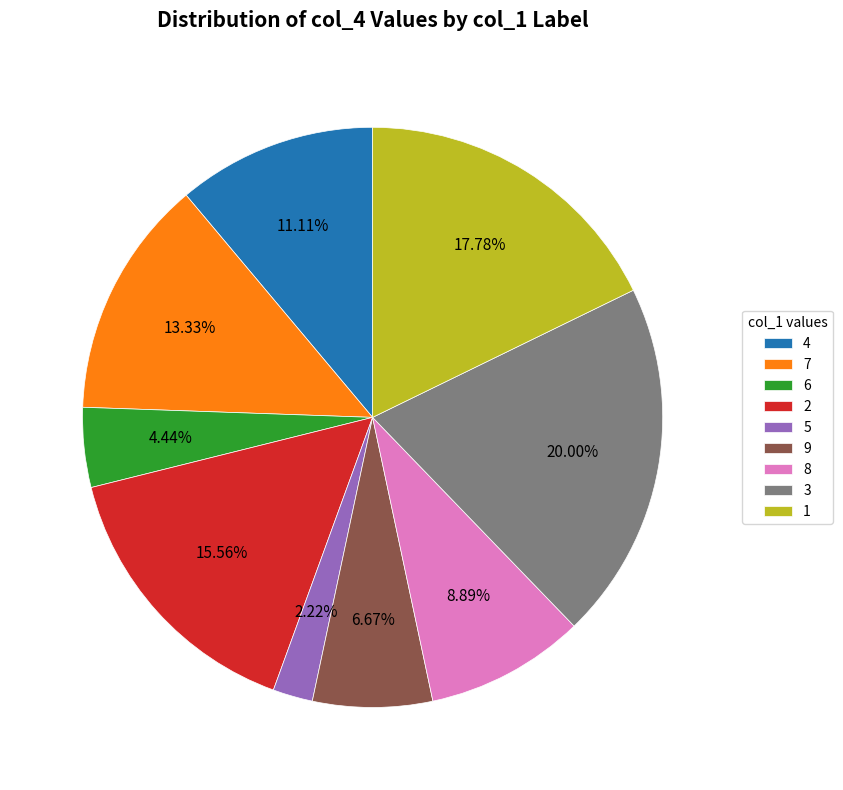

Between 8 and 1, which is larger?

1